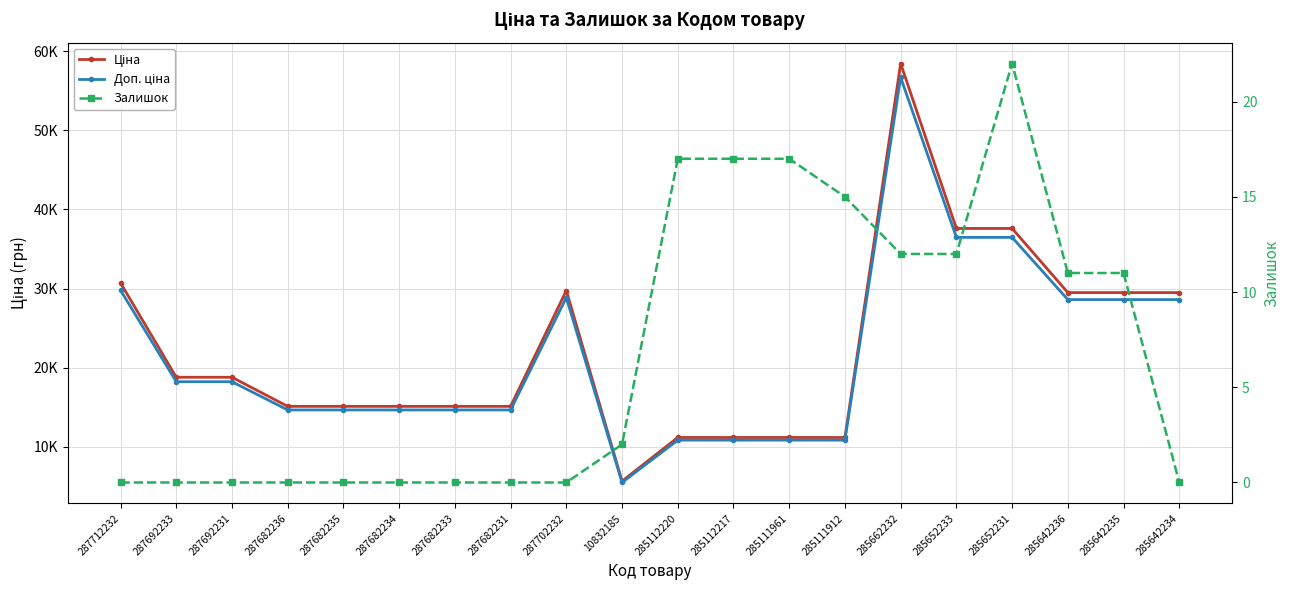

True or false: Ціна and Доп. ціна cross at least once.

False